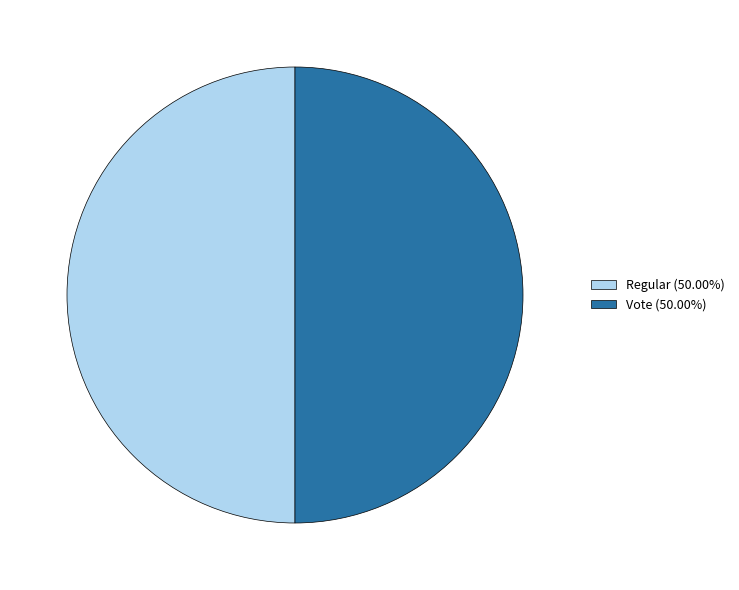

What is the ratio of the value at Vote (50.00%) to the value at Regular (50.00%)?

1.0